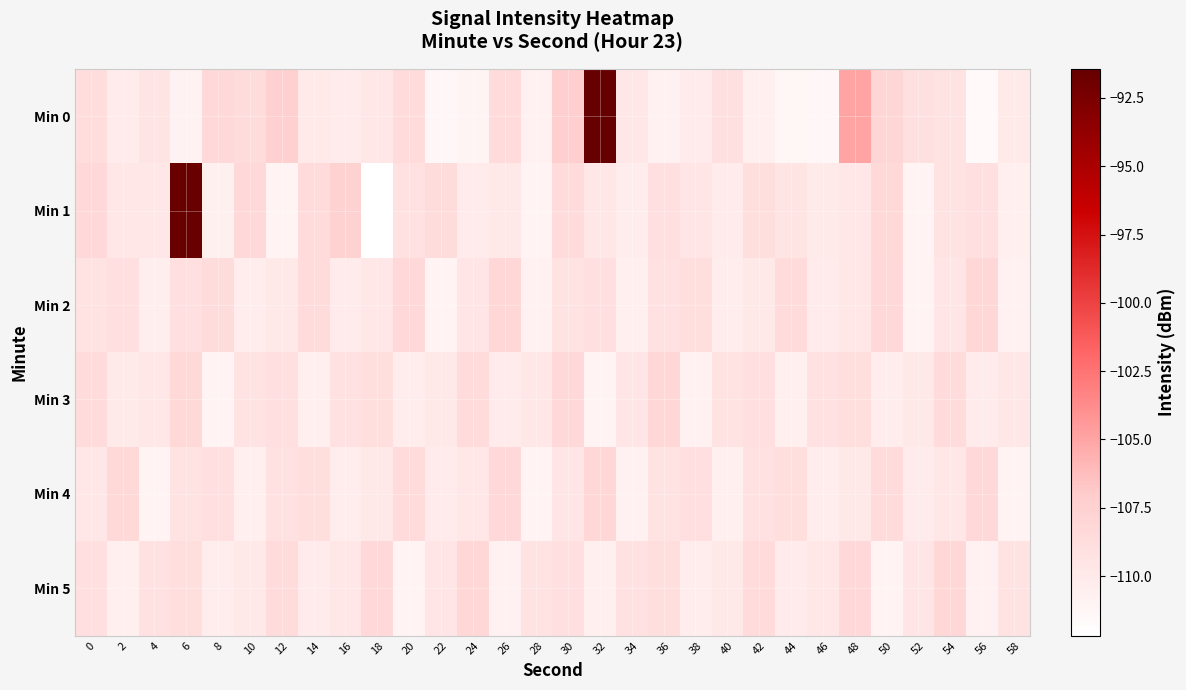

What is the greatest value displayed?

-91.4